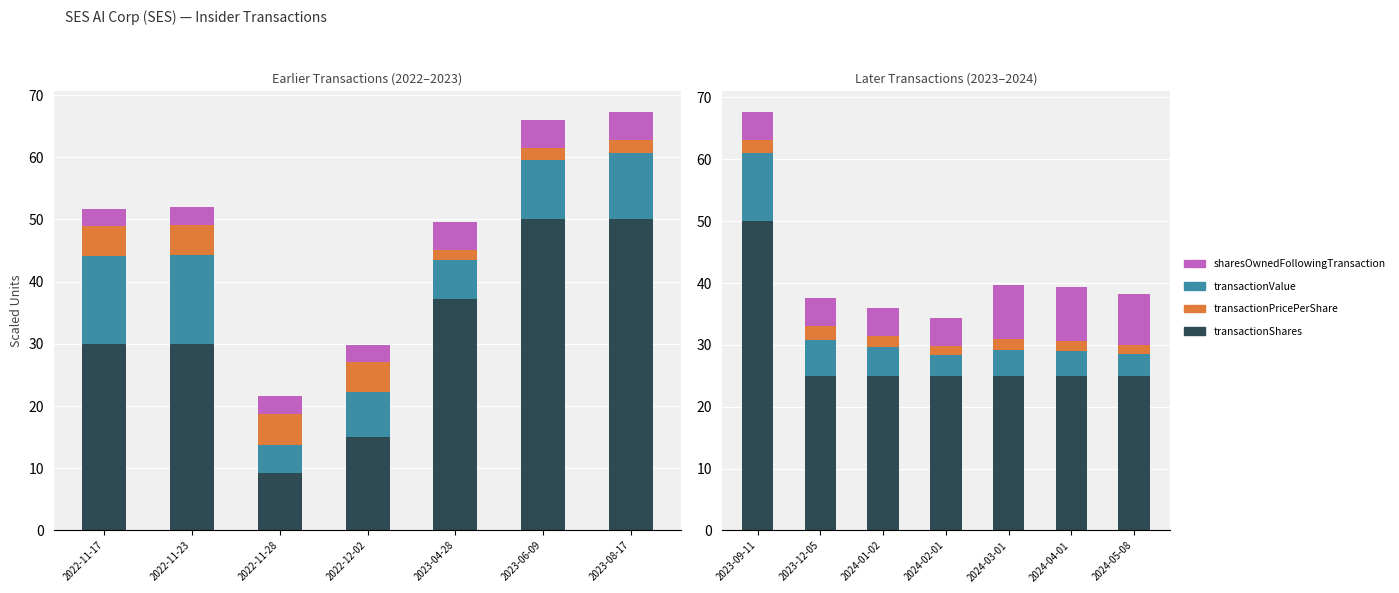

List the series in order of their peak value, highest first.

transactionShares, transactionValue, sharesOwnedFollowingTransaction, transactionPricePerShare